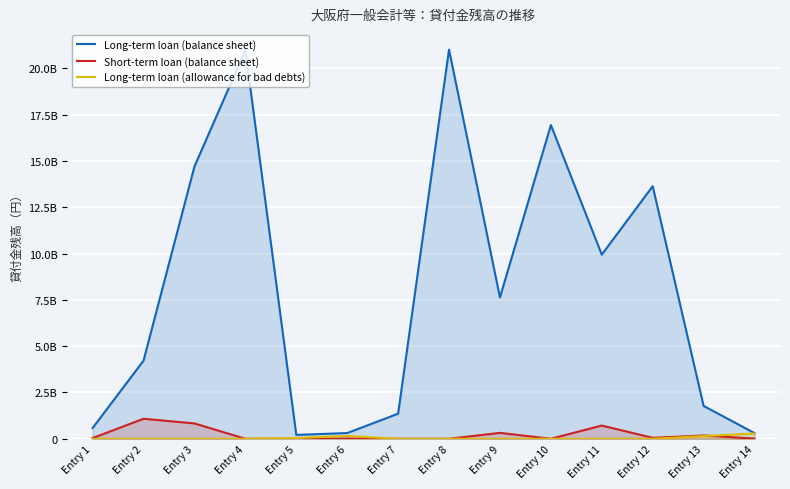

What is the difference between the maximum and second lowest values in the Short-term loan (balance sheet) series?

1081500000